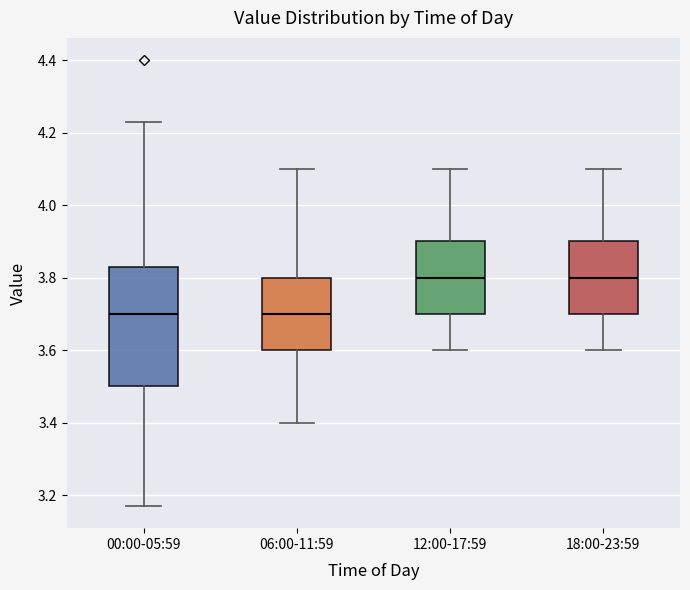

Which box is the tallest, from its lower edge to its upper edge?

00:00-05:59